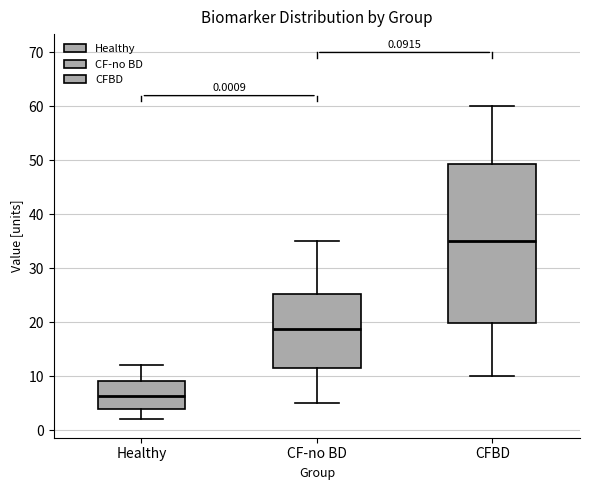

Which box is the tallest, from its lower edge to its upper edge?

CFBD